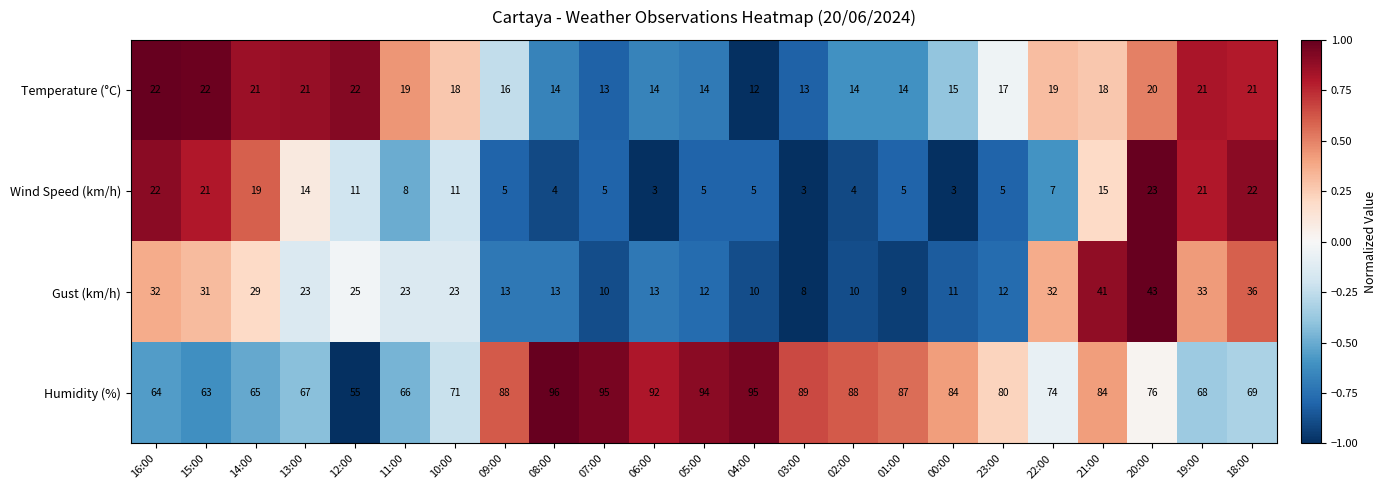

What is the maximum value shown in the chart?

96